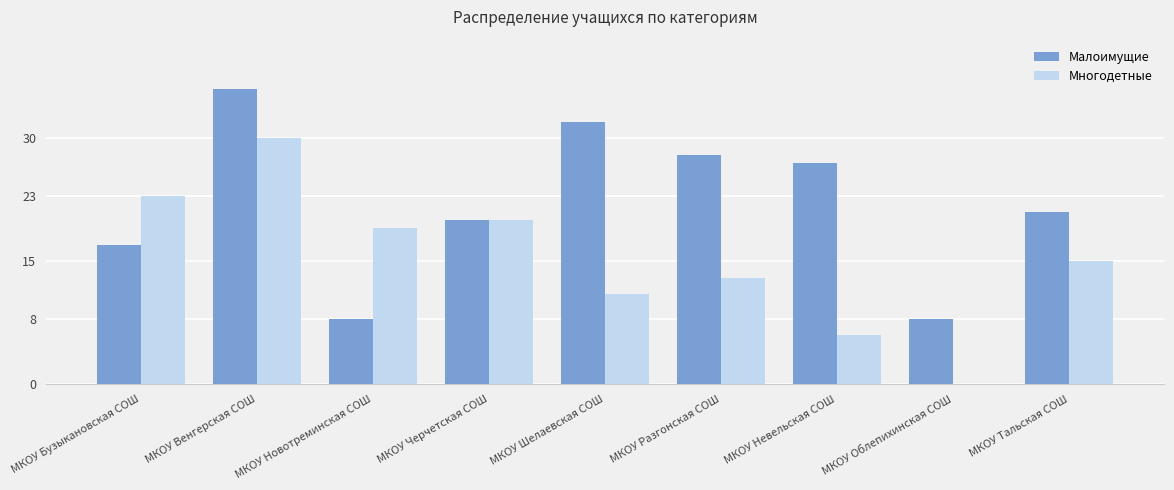

True or false: Многодетные has a value of 9 at МКОУ Бузыкановская СОШ.

False